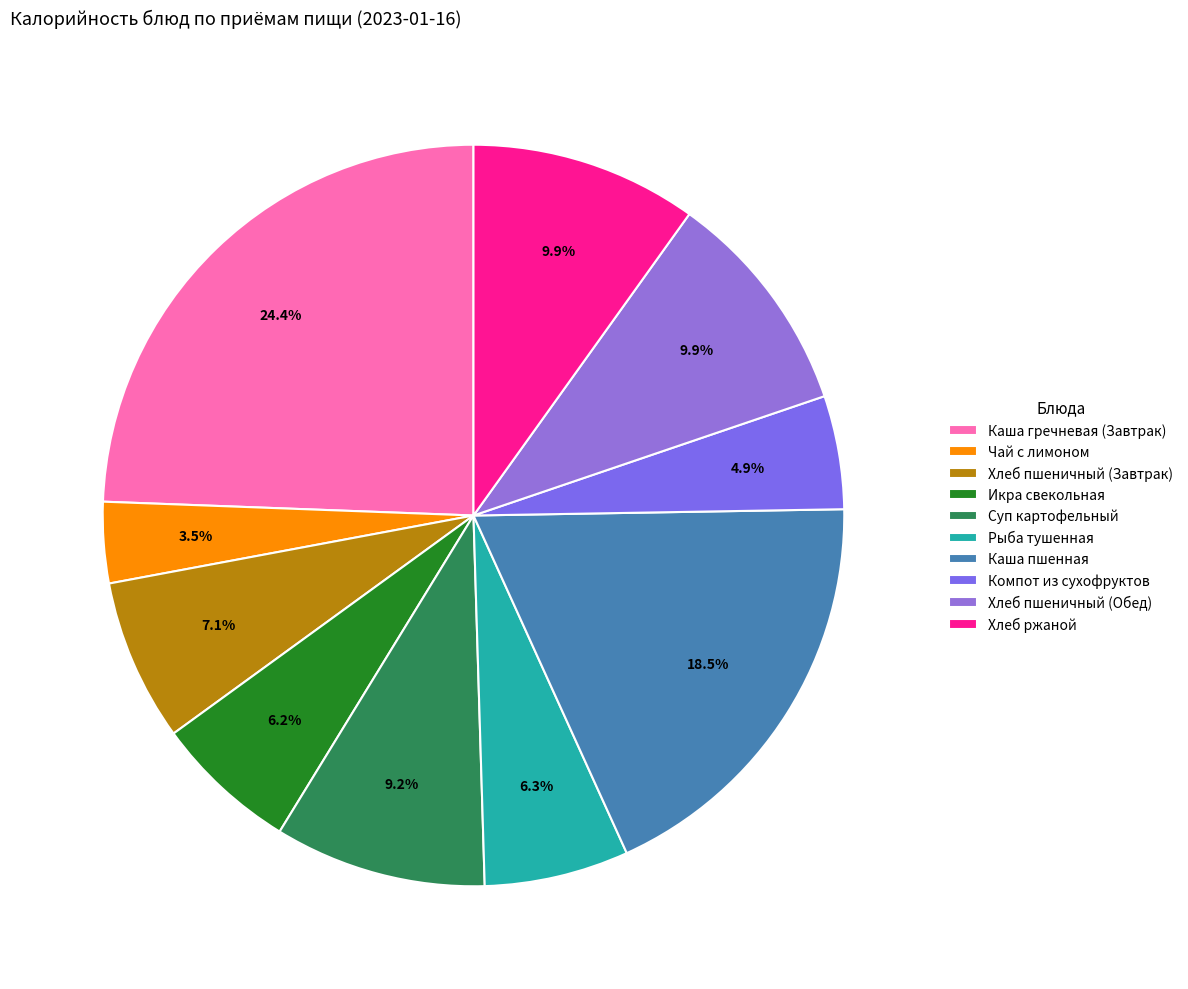

Combined, what portion of the pie is Чай с лимоном and Компот из сухофруктов?

8.5%